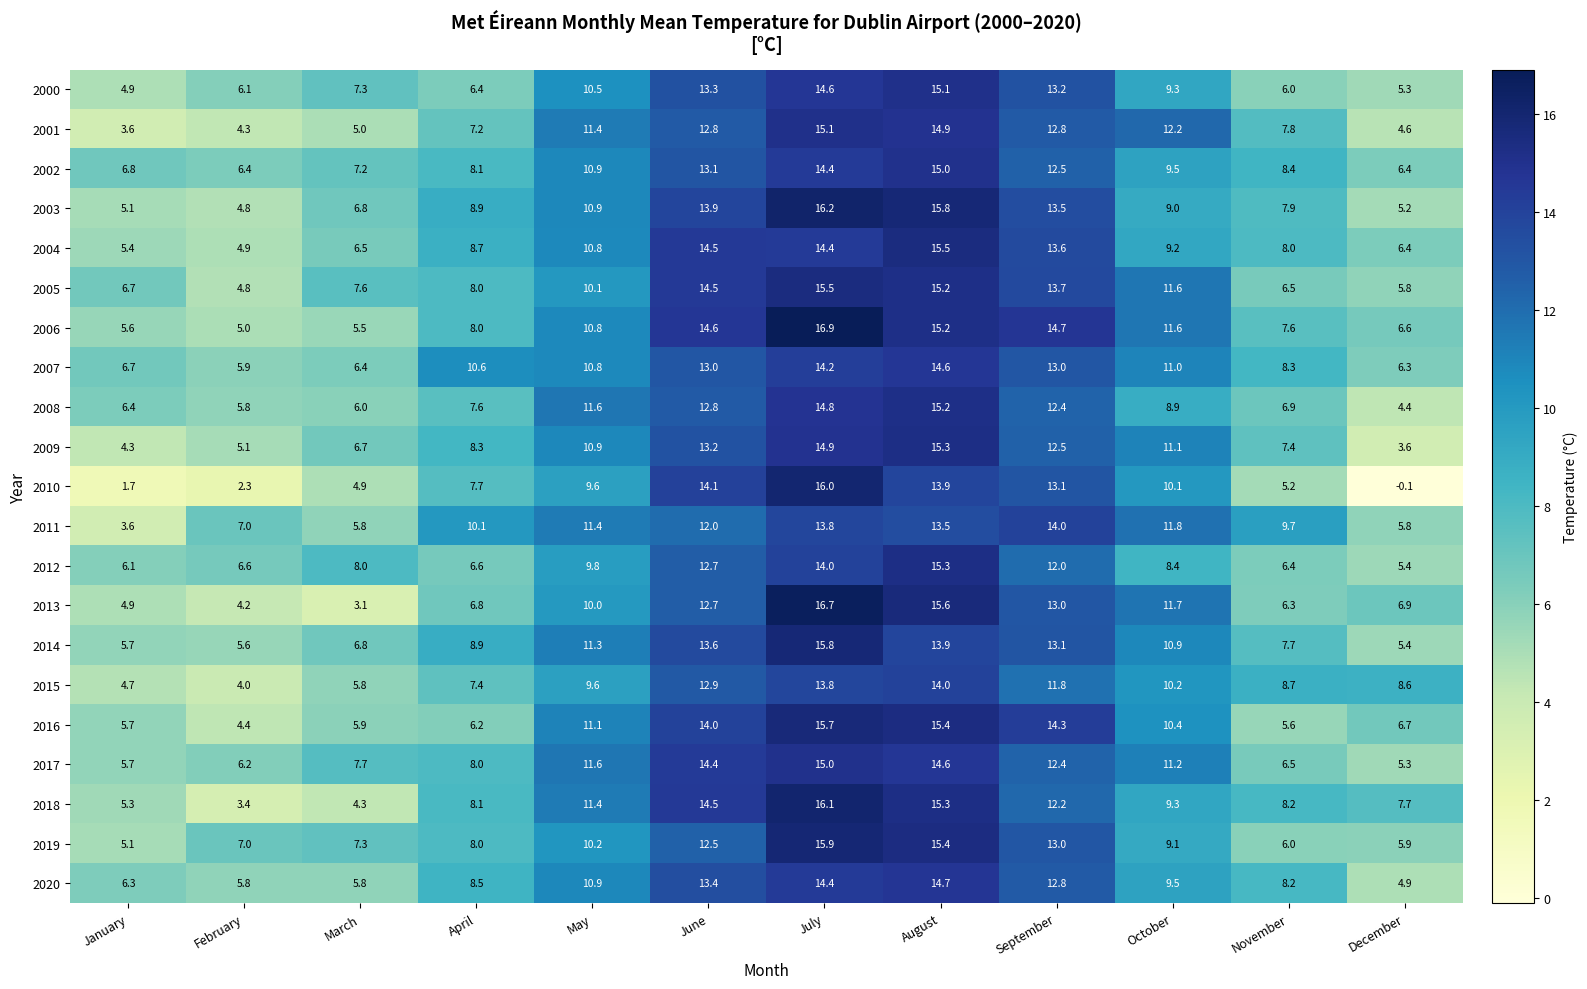

What is the average value of the 2009 series?

9.4